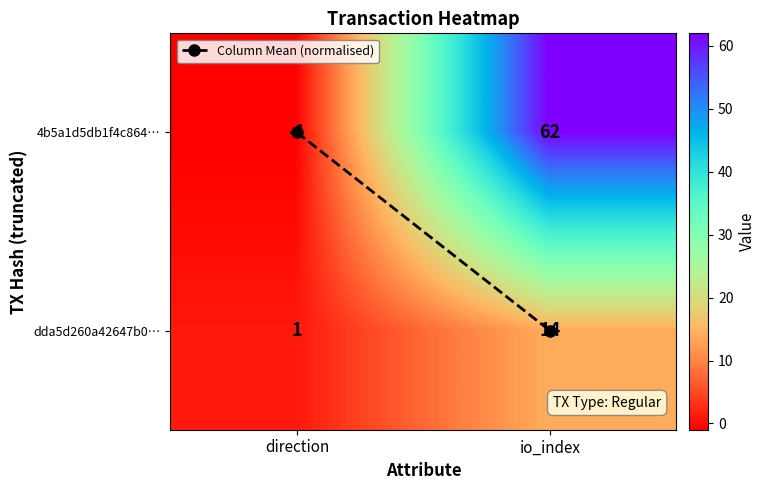

Between direction and io_index, which series saw the biggest shift?

4b5a1d5db1f4c864…